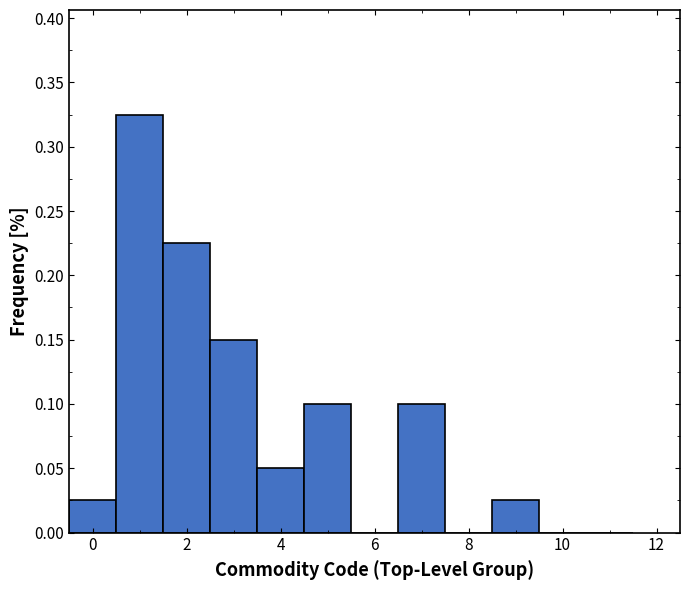

Reading left to right, transcribe this chart: for each bar, give the range it covers on the x-axis and its height. Neither the bar edges nor the heights are printed on the chart, so give them approximately, as read against the axes.

-0.5 to 0.5: 0.025
0.5 to 1.5: 0.325
1.5 to 2.5: 0.225
2.5 to 3.5: 0.150
3.5 to 4.5: 0.050
4.5 to 5.5: 0.100
5.5 to 6.5: 0
6.5 to 7.5: 0.100
7.5 to 8.5: 0
8.5 to 9.5: 0.025
9.5 to 10.5: 0
10.5 to 11.5: 0